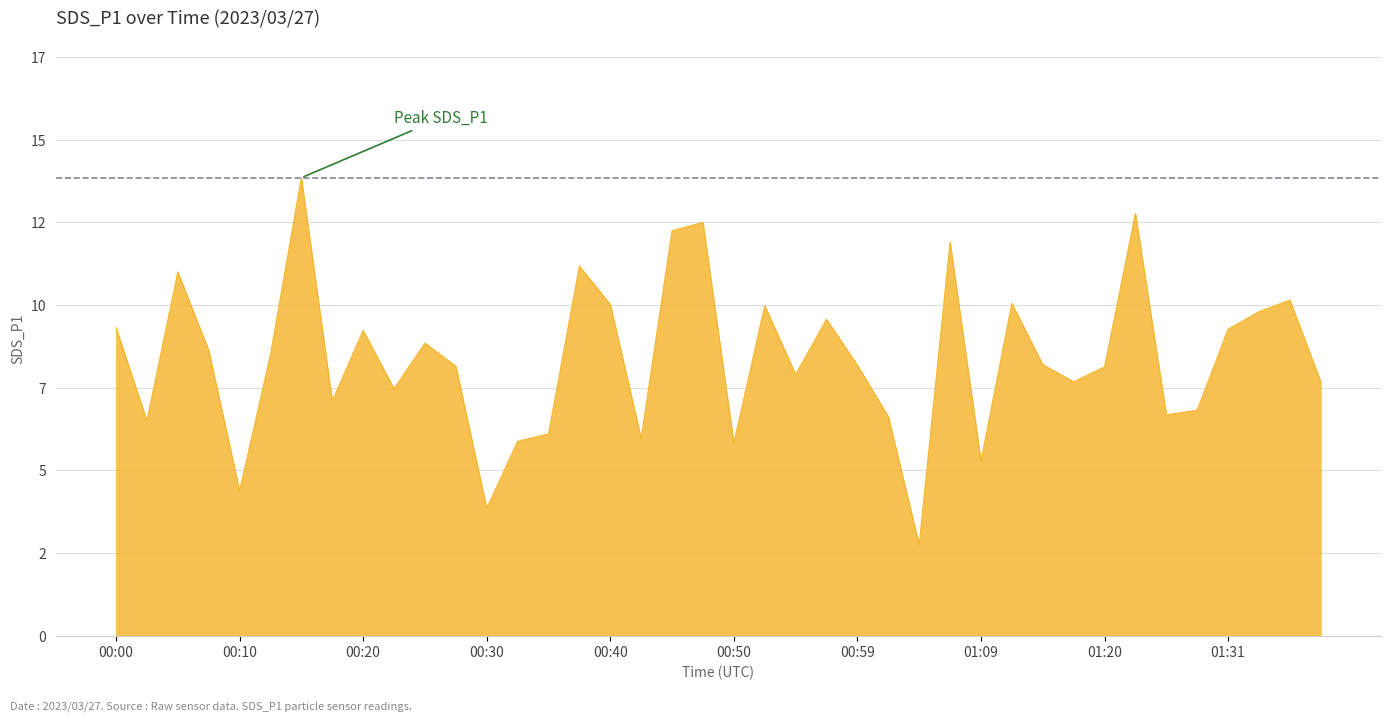

Which category has the lowest value across all series?

01:04